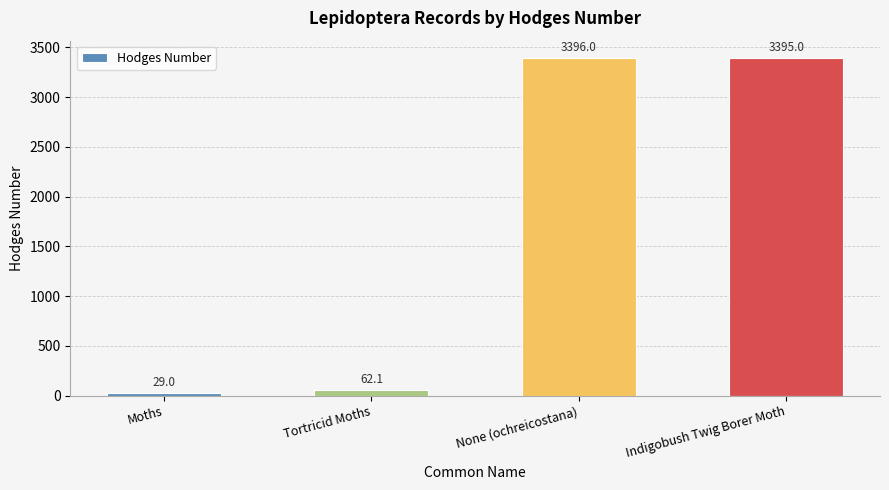

What position from the left is Tortricid Moths?

2